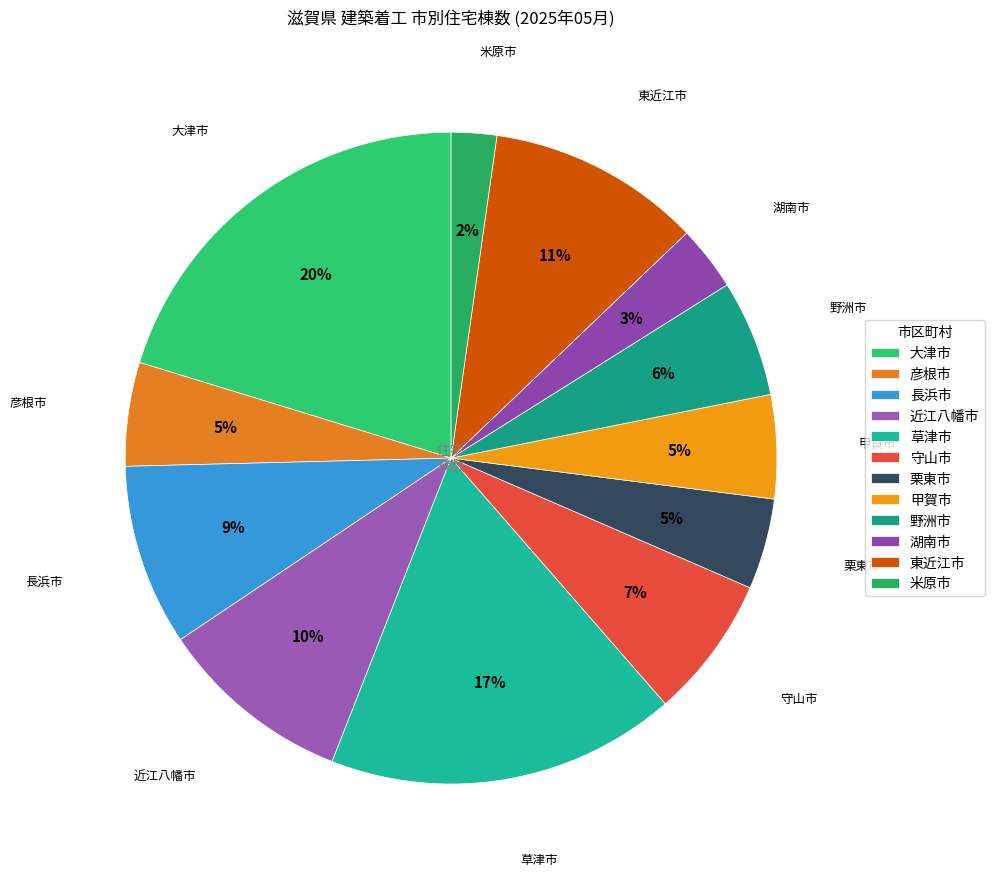

Does 大津市 account for over 50% of the chart?

No